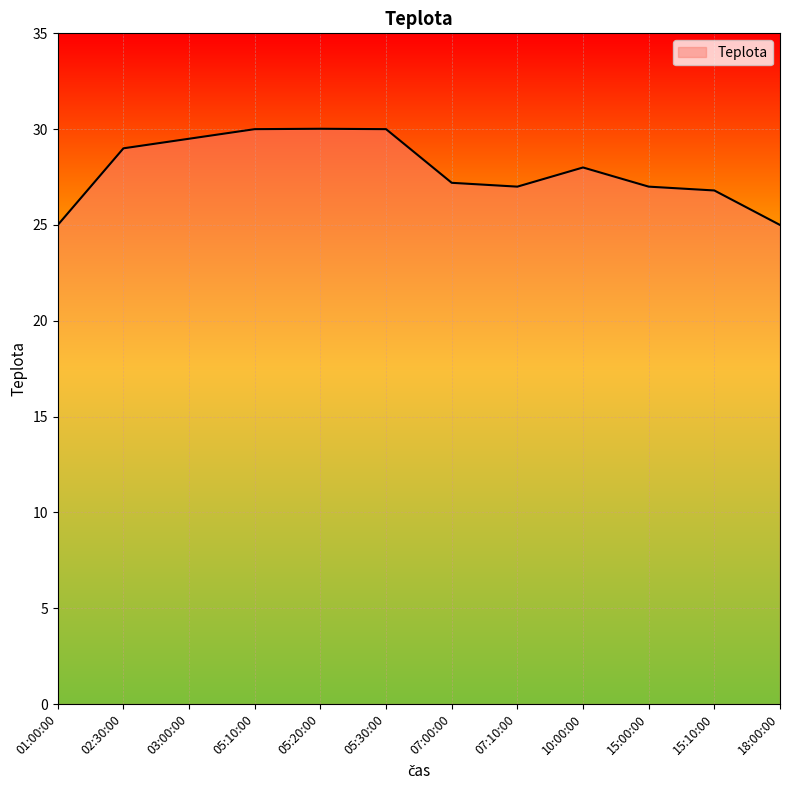

True or false: the data shows 15.9 at 05:10:00.

False